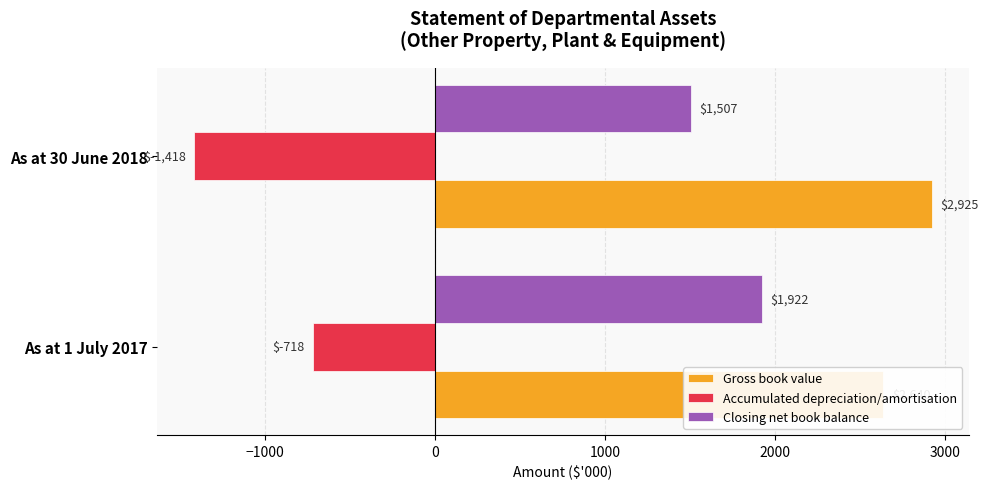

Reading right to left, transcribe all the data shown in this chart.

Gross book value: 2925	2640
Accumulated depreciation/amortisation: -1418	-718
Closing net book balance: 1507	1922